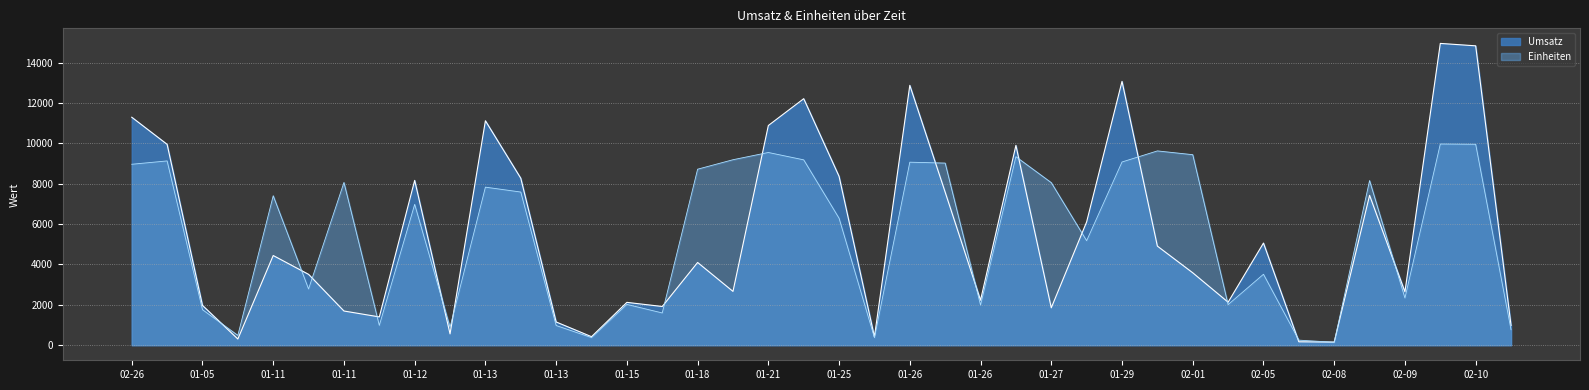

Reading left to right, what are all the values shown in this chart?

Umsatz: 11297.2	9953.9	1971.2	306.2	4443.6	3510.4	1693.7	1401.4	8166.6	560.7	11121.4	8273.1	1150.5	421.1	2122.1	1917.6	4099.3	2665.4	10887.0	12216.0	8365.7	411.4	12878.0	7581.0	2228.8	9902.5	1852.9	6110.0	13073.8	4910.3	3587.6	2130.6	5061.6	167.5	155.2	7425.6	2644.2	14955.0	14835.9	980.5
Einheiten: 8966.0	9132.0	1760.0	486.0	7406.0	2786.0	8065.0	980.0	6980.0	890.0	7832.0	7590.0	975.0	376.0	2021.0	1598.0	8722.0	9191.0	9550.0	9185.0	6290.0	374.0	9069.0	9025.0	1990.0	9342.0	8056.0	5178.0	9079.0	9628.0	9441.0	2010.0	3515.0	250.0	145.0	8160.0	2340.0	9970.0	9957.0	766.0